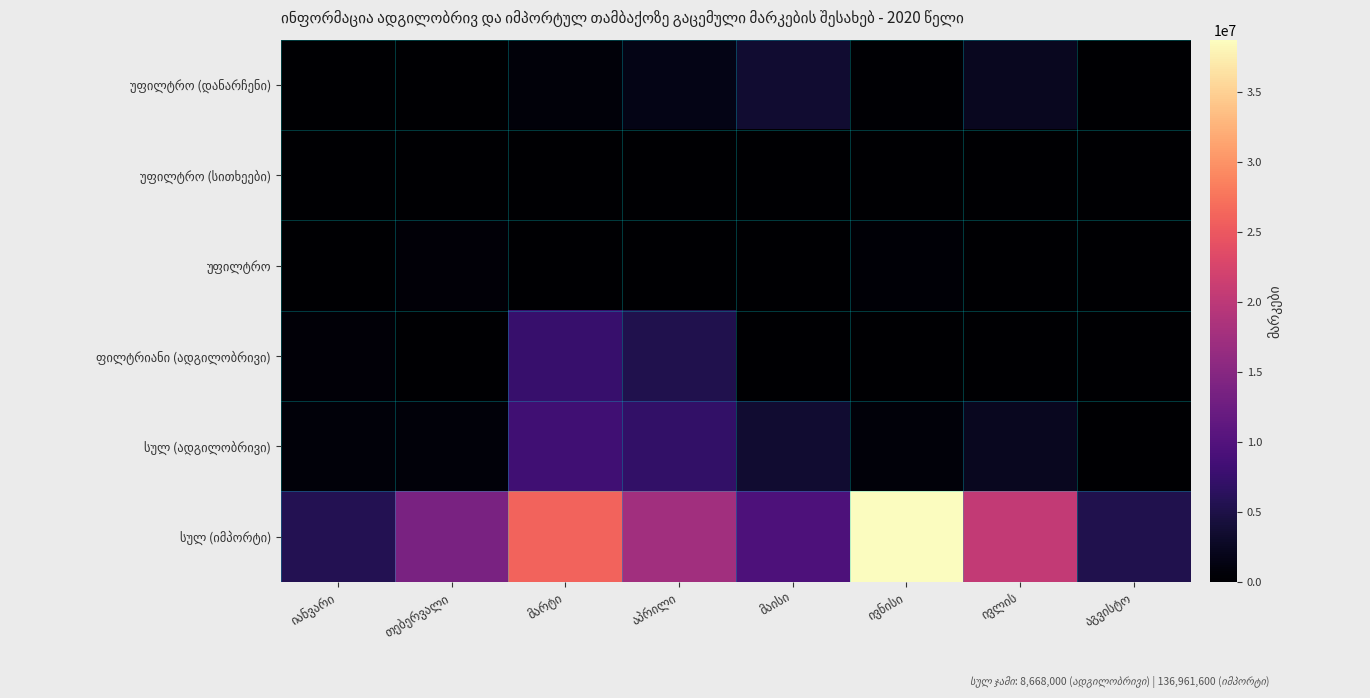

Which series changed the most between აპრილი and აგვისტო?

სულ (იმპორტი)